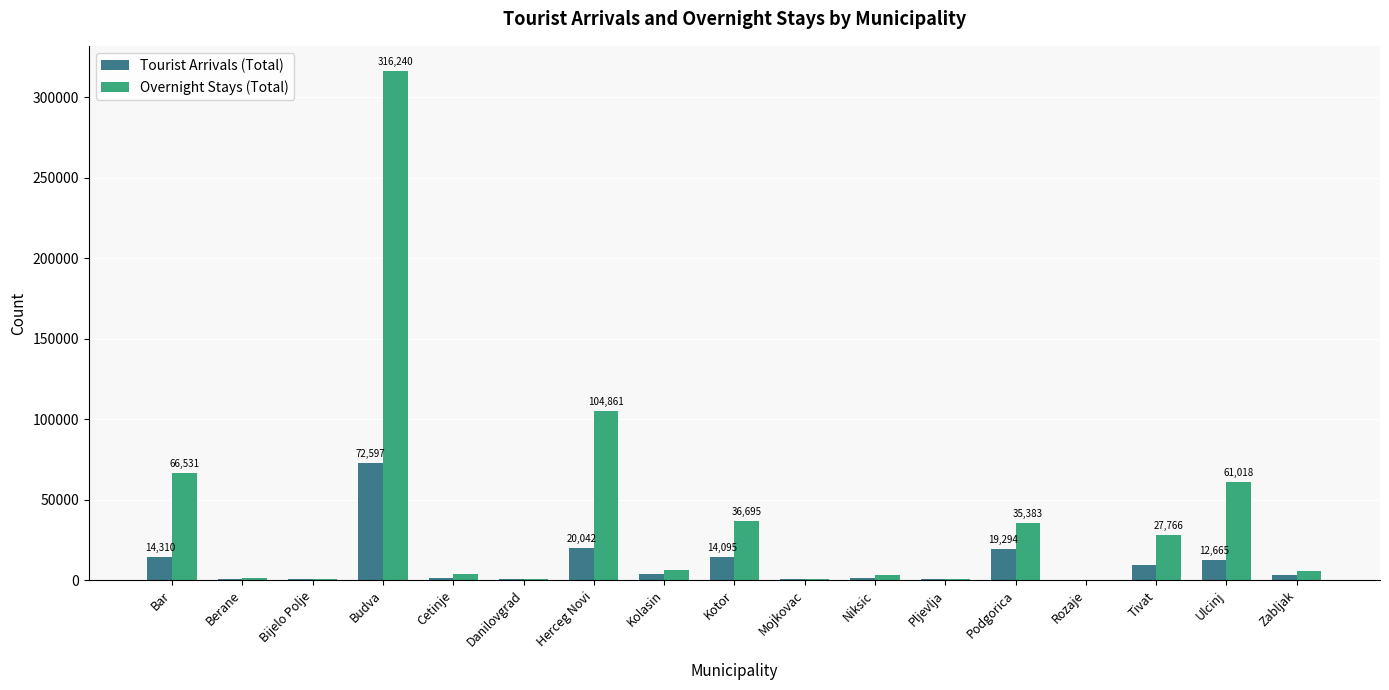

What is the sum of all Overnight Stays (Total) values?

672407